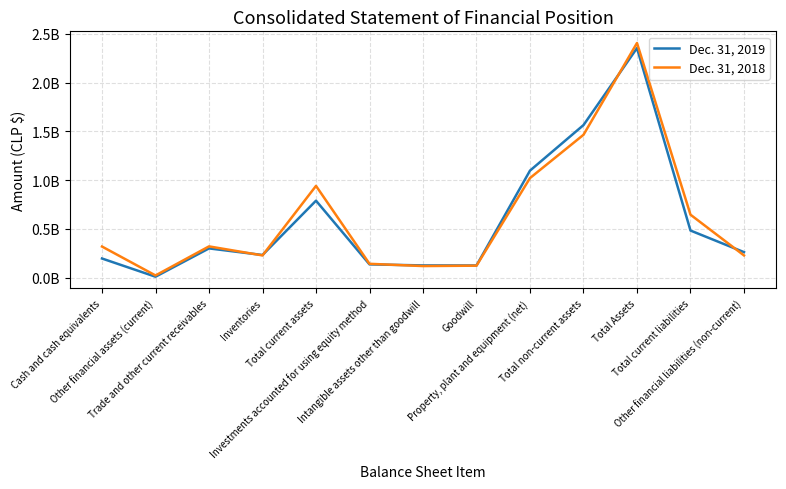

At which category does Dec. 31, 2019 reach its first local valley?

Other financial assets (current)